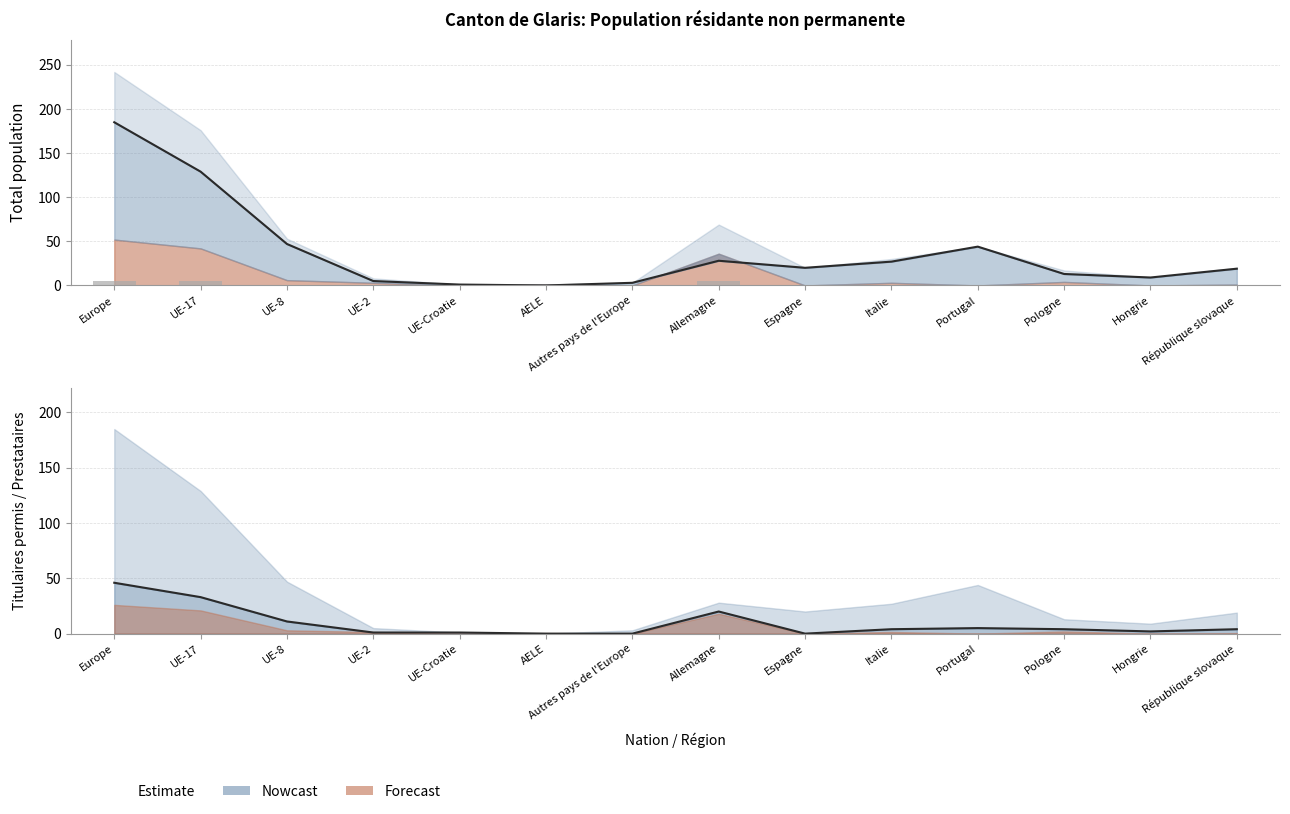

Which category has the lowest value in the Femmes (line) series?

AELE